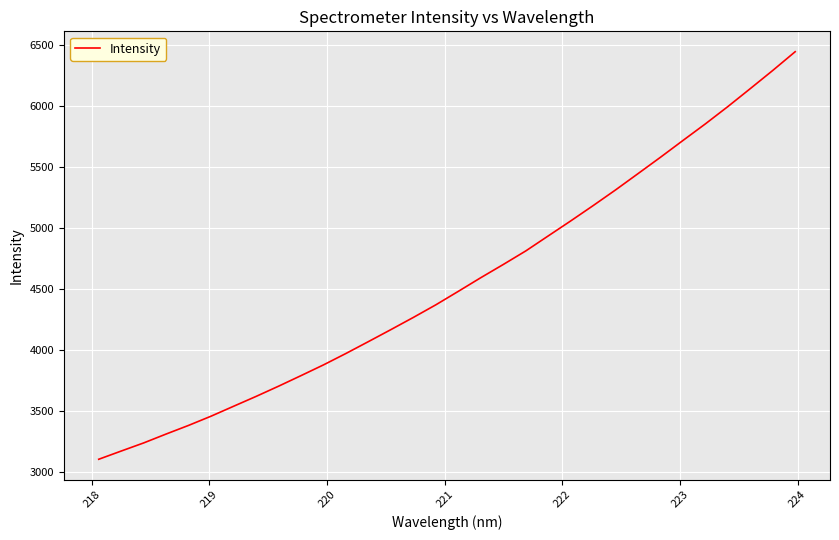

True or false: there are more than 2 points higher than both neighbors.

False